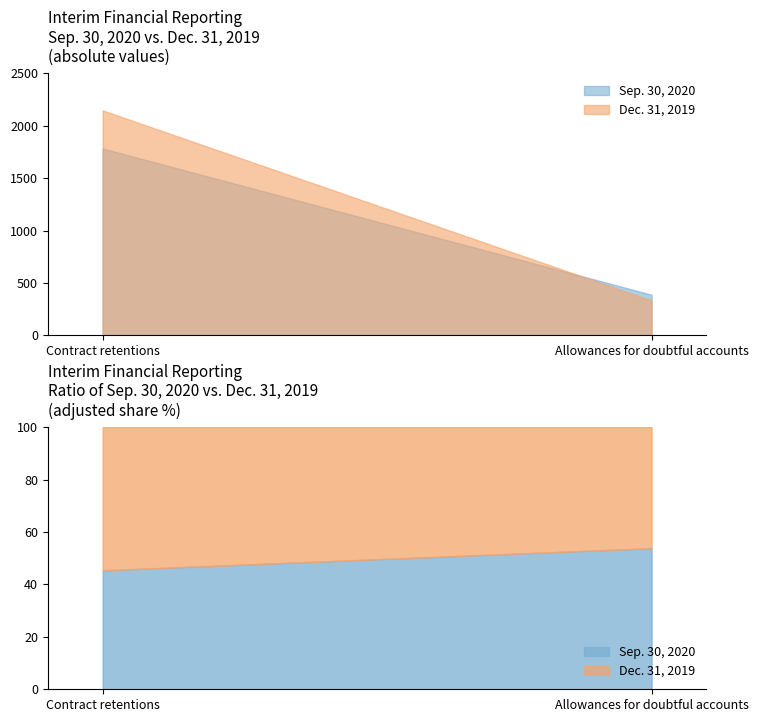

What is the value of the Dec. 31, 2019 point at the 2nd from the left?

333